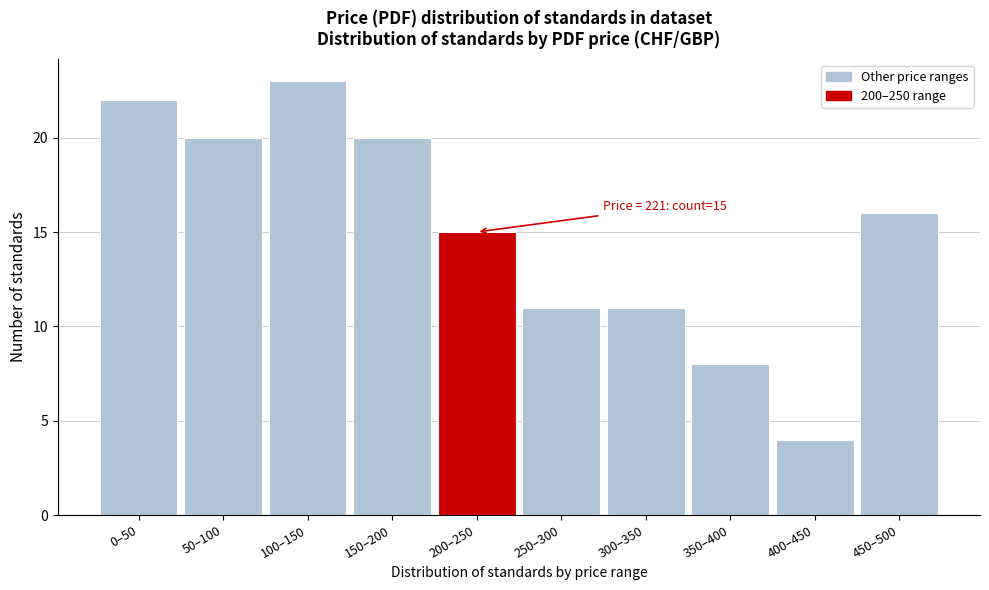

Reading left to right, extract all data points from this chart.

22	20	23	20	15	11	11	8	4	16